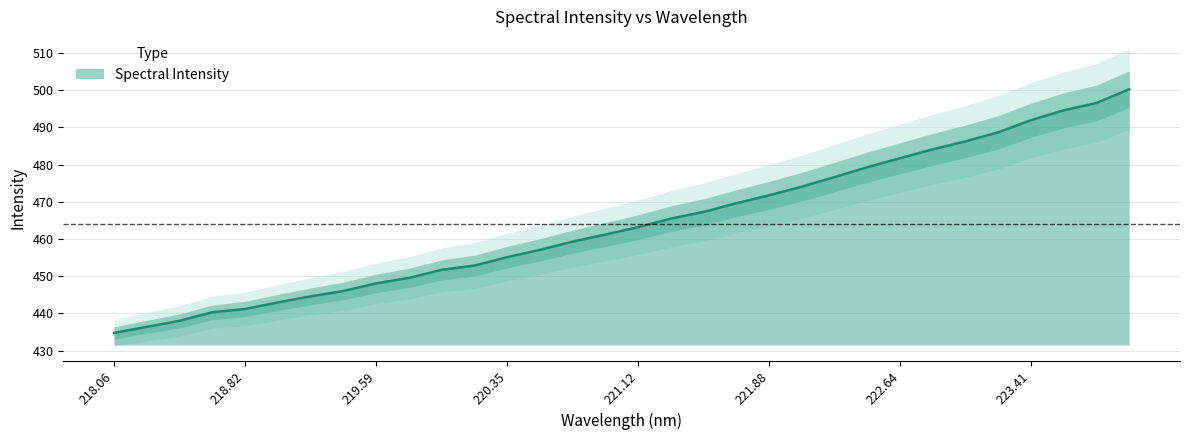

How many lines are shown in the chart?

1